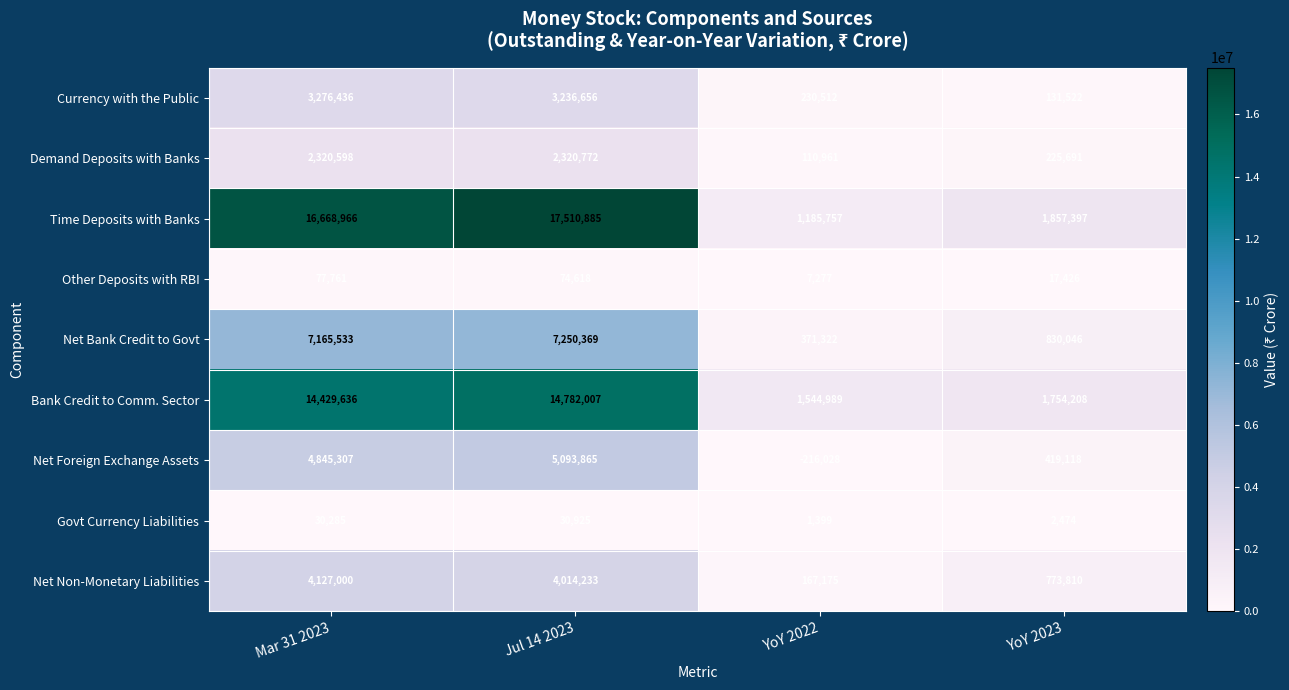

Which category has the lowest value in the Govt Currency Liabilities series?

YoY 2022